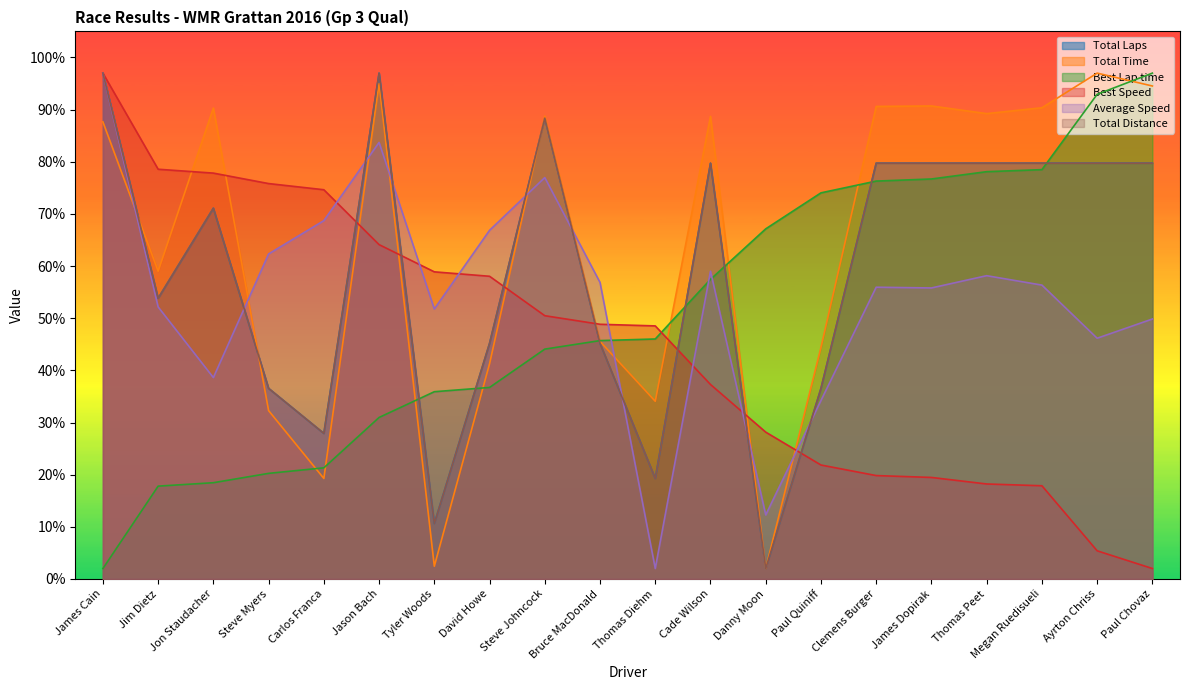

Rank the series by their maximum value, from highest to lowest.

Total Laps, Total Time, Best Lap time, Best Speed, Average Speed, Total Distance